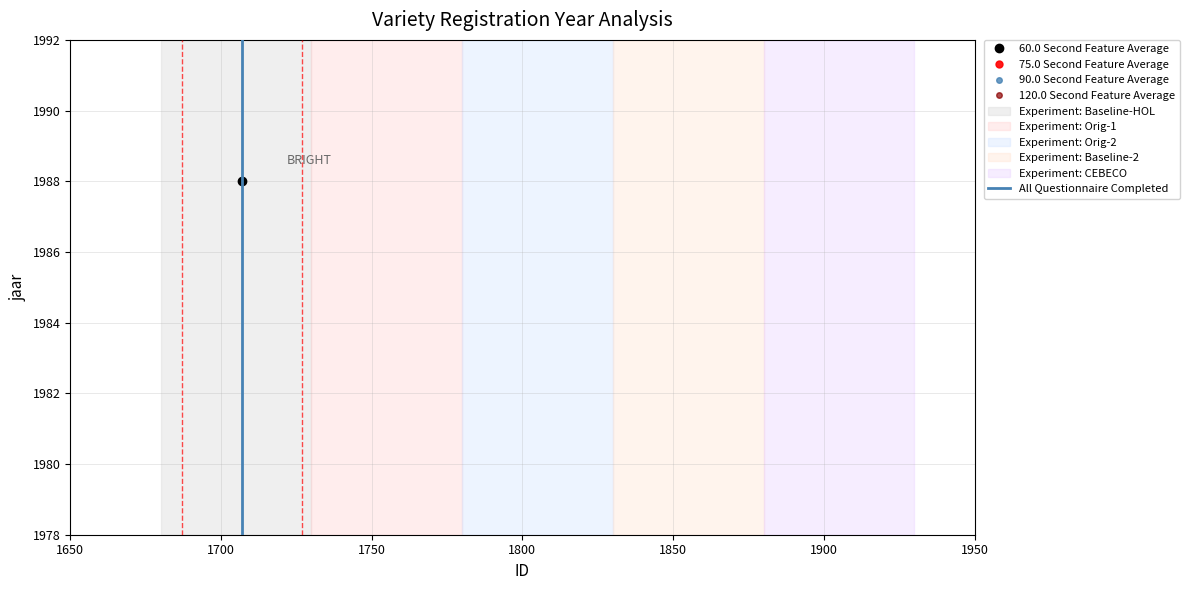

Which has a higher value, 1700 or 1650?

1650